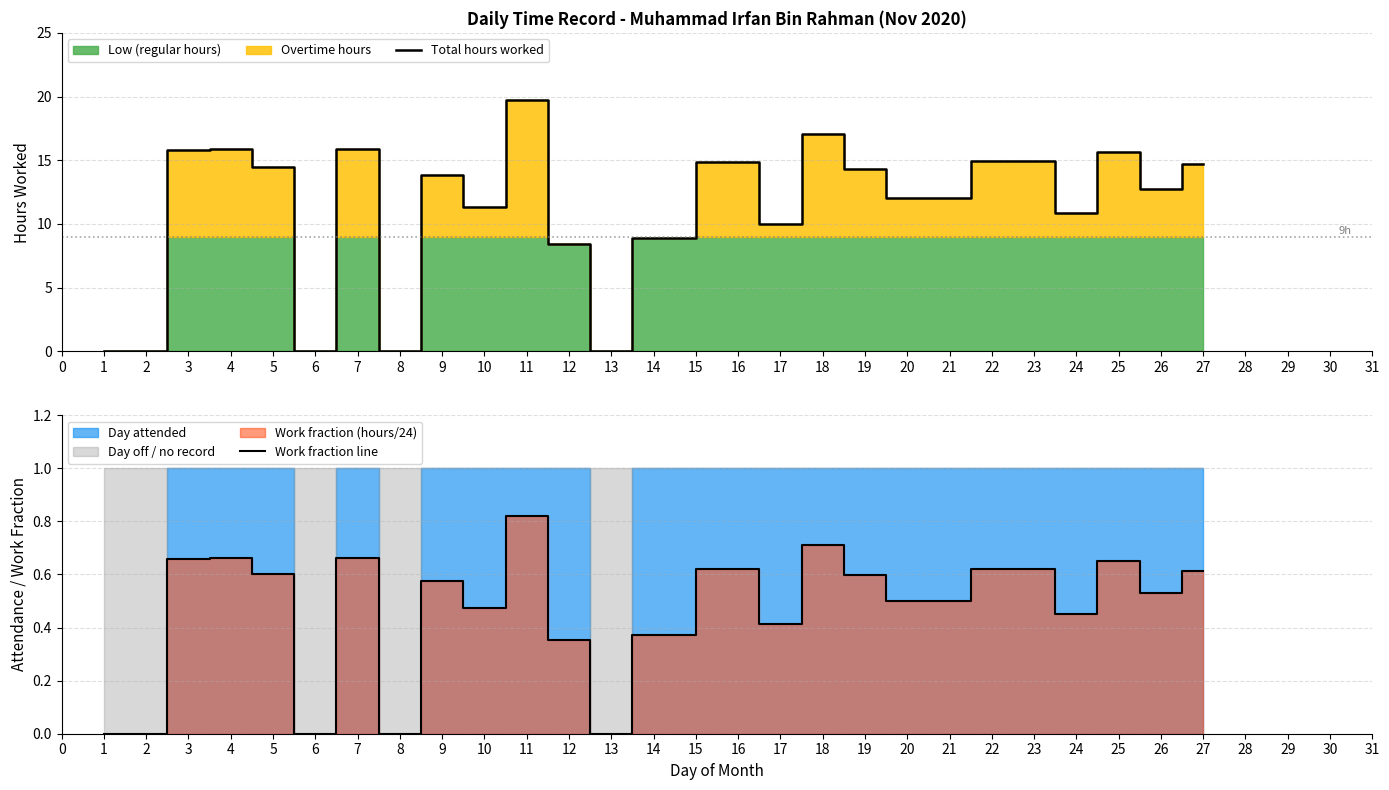

What is the difference between the second highest and minimum values in the Work fraction line series?

0.7